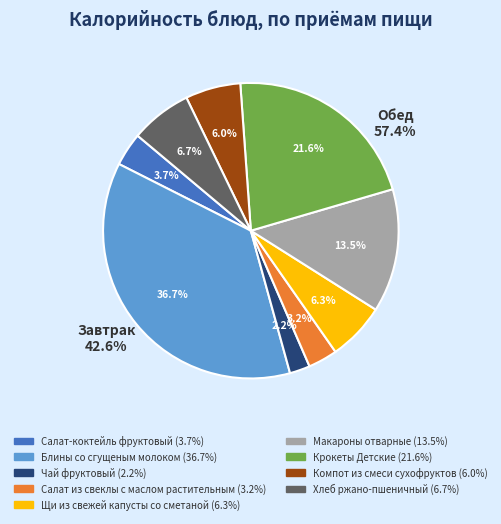

Is Щи из свежей капусты со сметаной the majority of the pie?

No